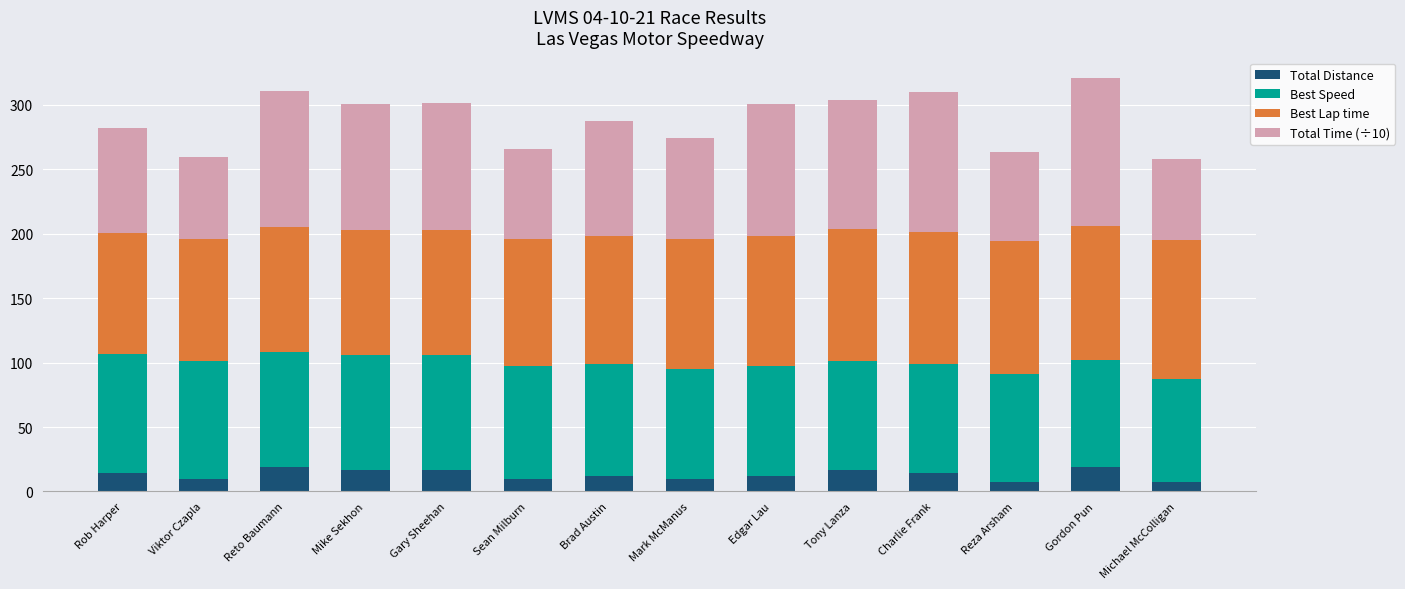

What is the sum of the Total Distance values at Sean Milburn and Gordon Pun?

28.8